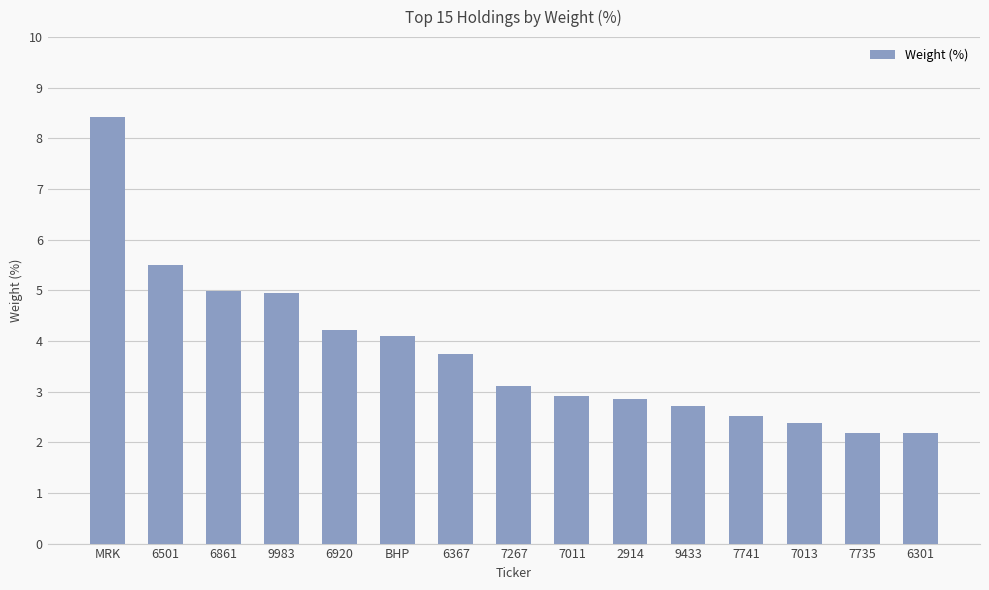

What is the label of the 11th bar from the right?

6920